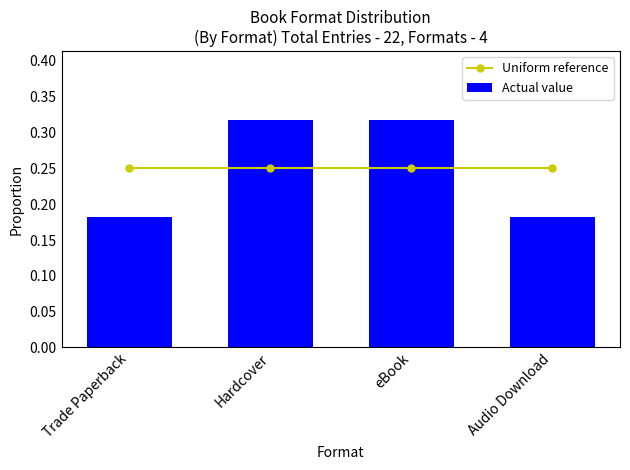

Which series has the largest total across all categories?

Uniform reference